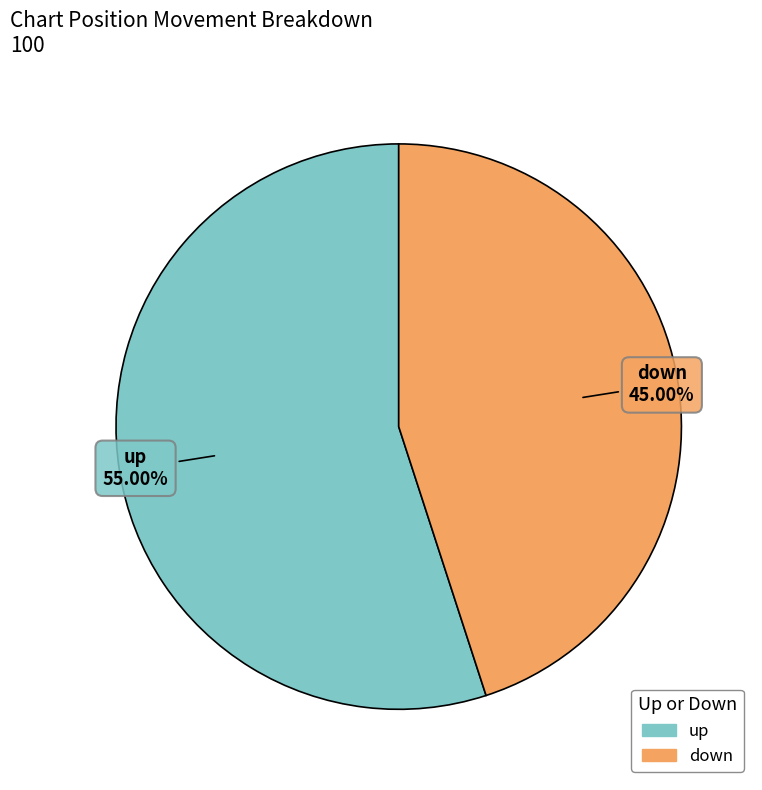

How many segments does this pie chart have?

2